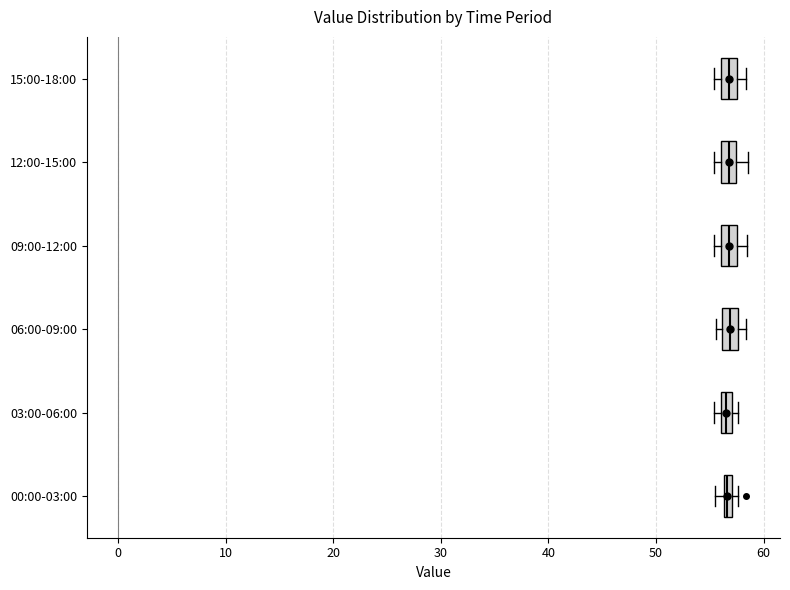

Where is the left edge of the box for 12:00-15:00 on the x-axis? The values are not printed on the chart, so give them approximately, as read against the axis.

56